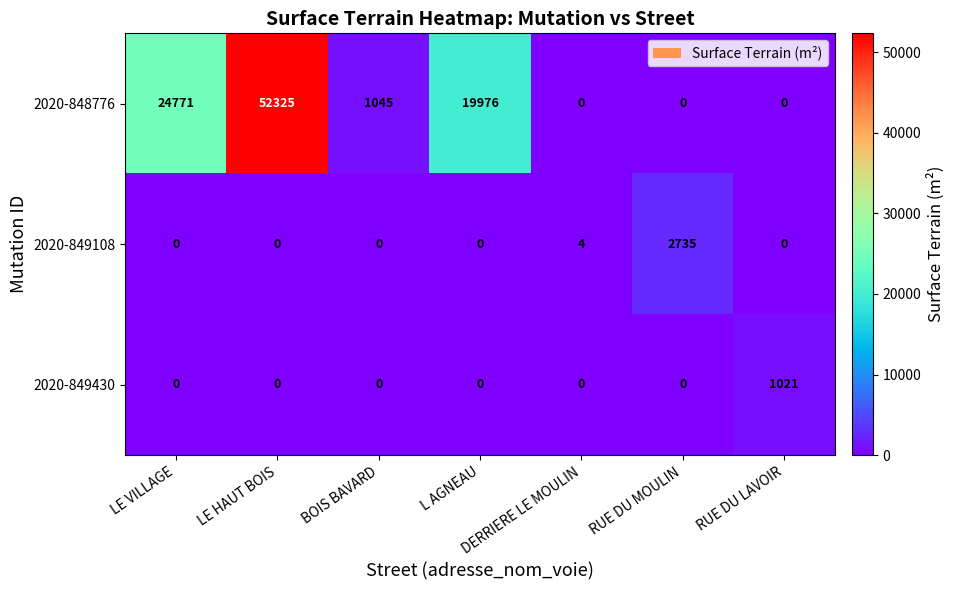

Which series has the widest spread of values?

2020-848776